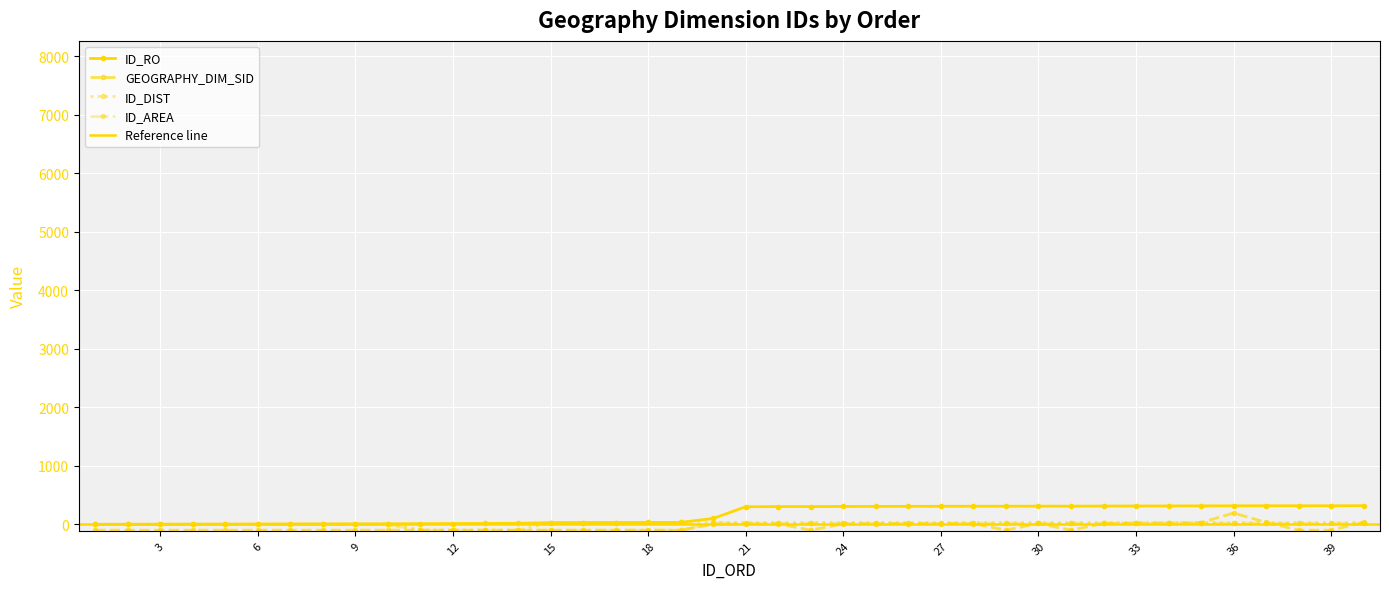

How many data points in GEOGRAPHY_DIM_SID are above -99?

16